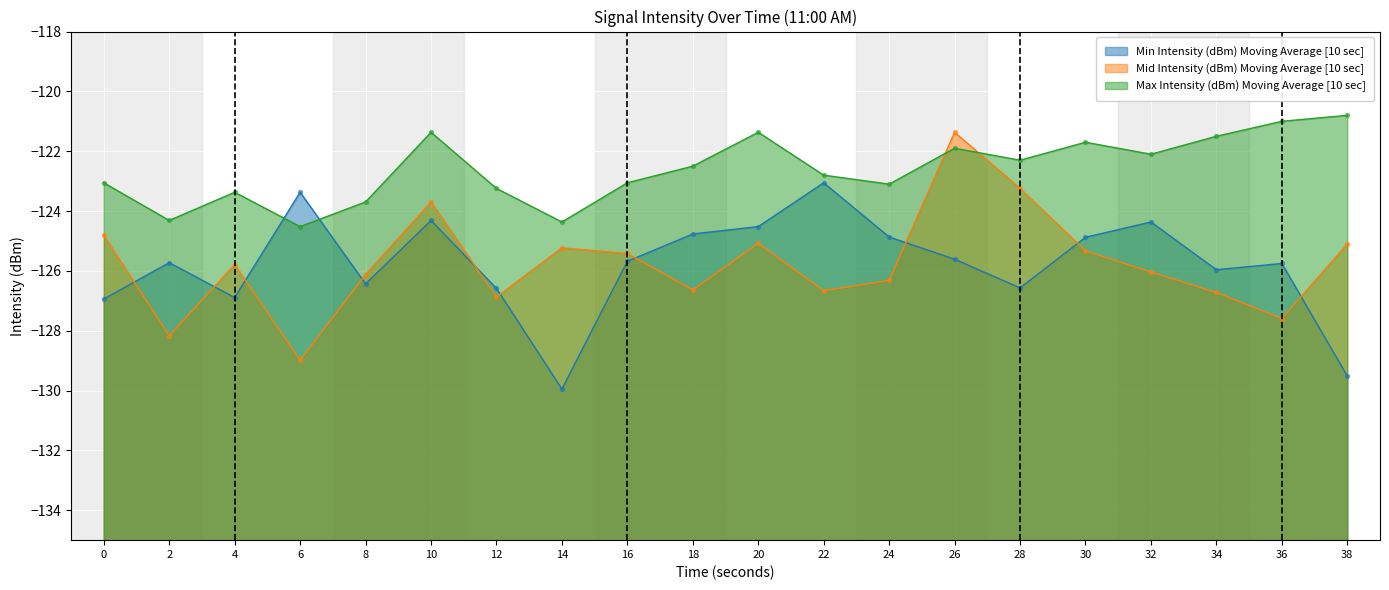

Which series contains the lowest Y value?

Min Intensity (dBm)